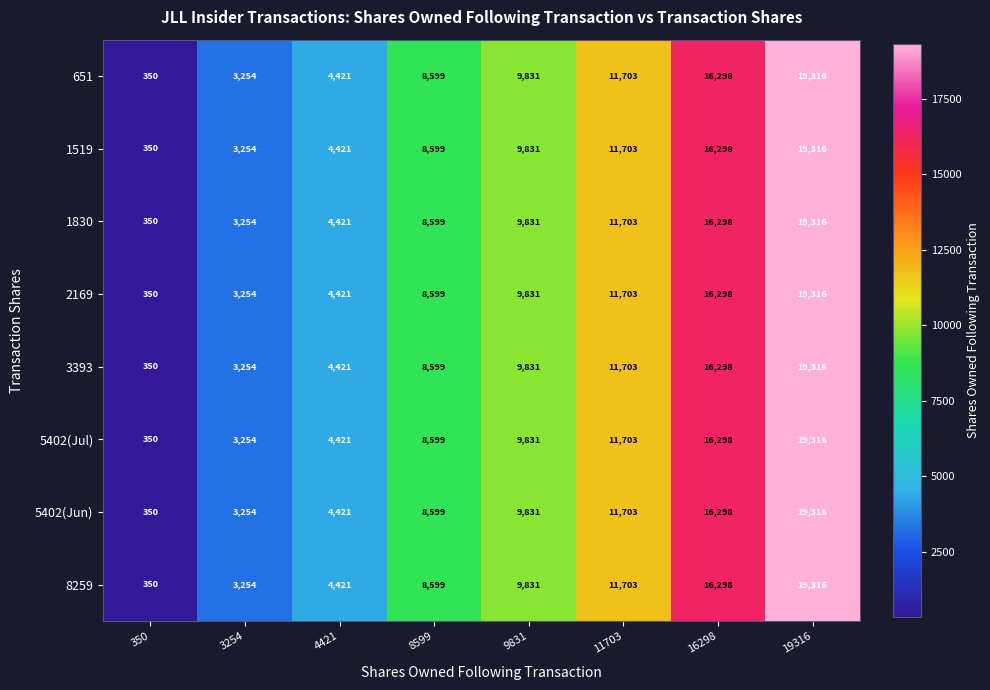

What is the smallest value displayed?

350